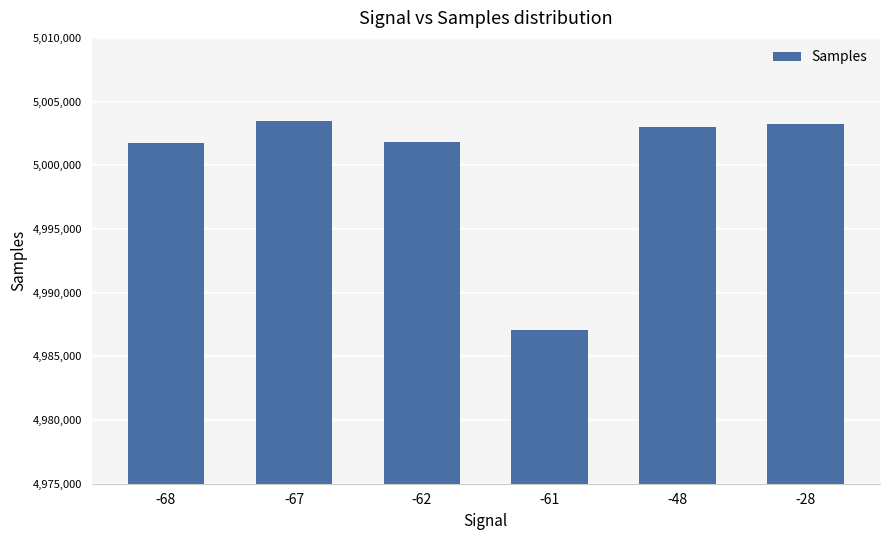

What is the smallest value displayed?

4987055